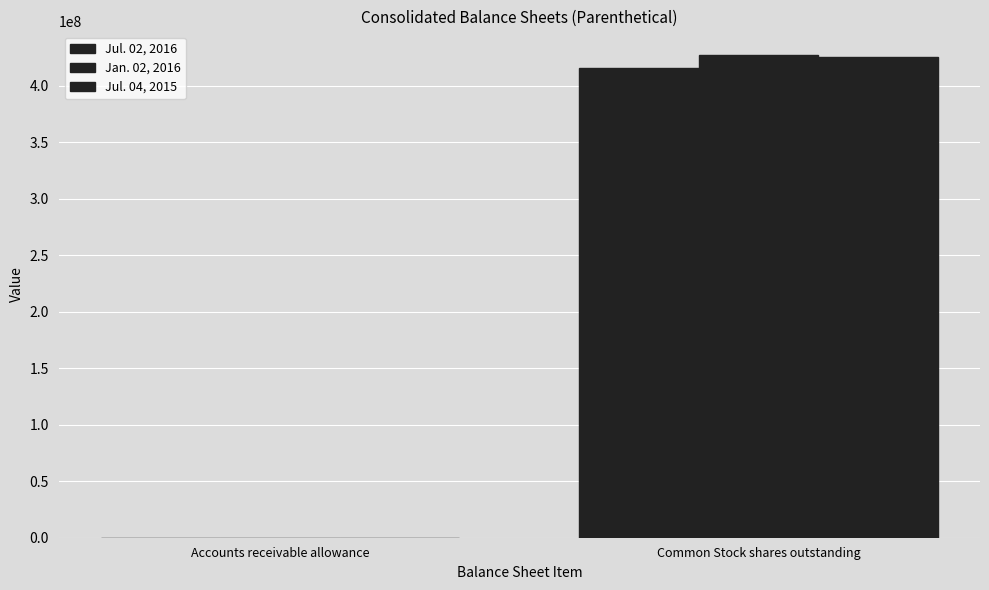

How many series are shown in this chart?

3